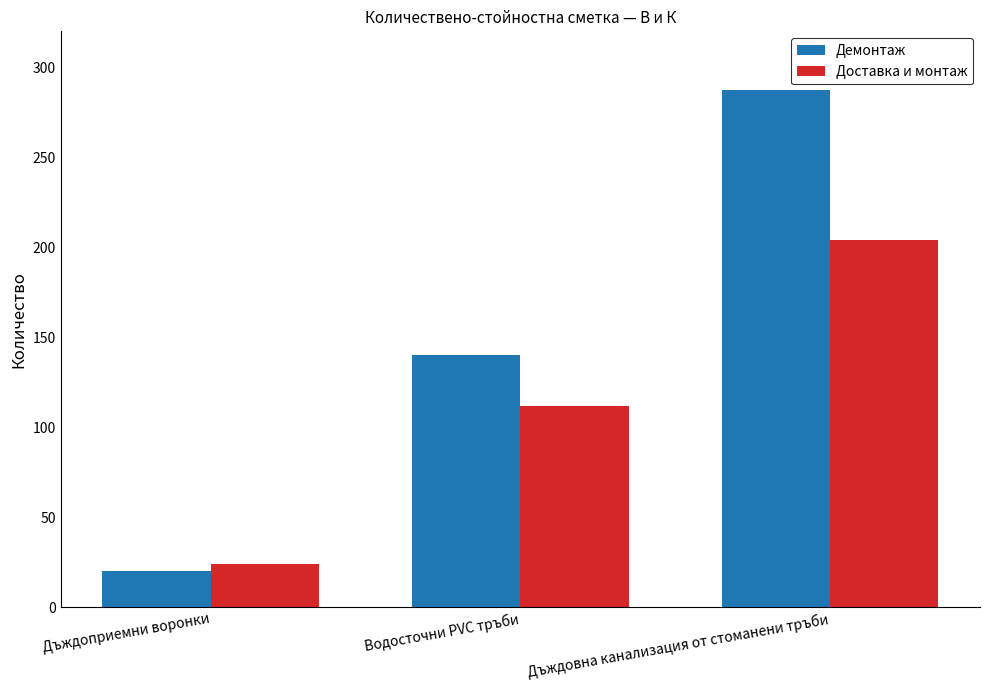

Is it true that Демонтаж equals 20.0 at Дъждоприемни воронки?

True